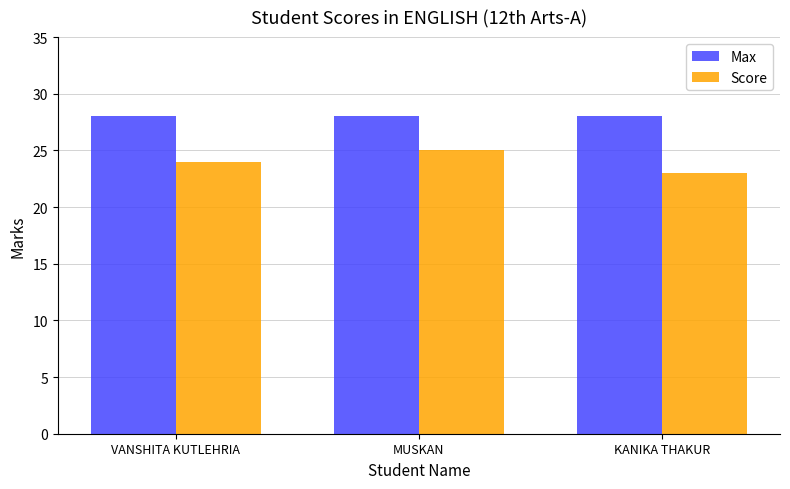

Between VANSHITA KUTLEHRIA and MUSKAN, which series saw the biggest shift?

Score